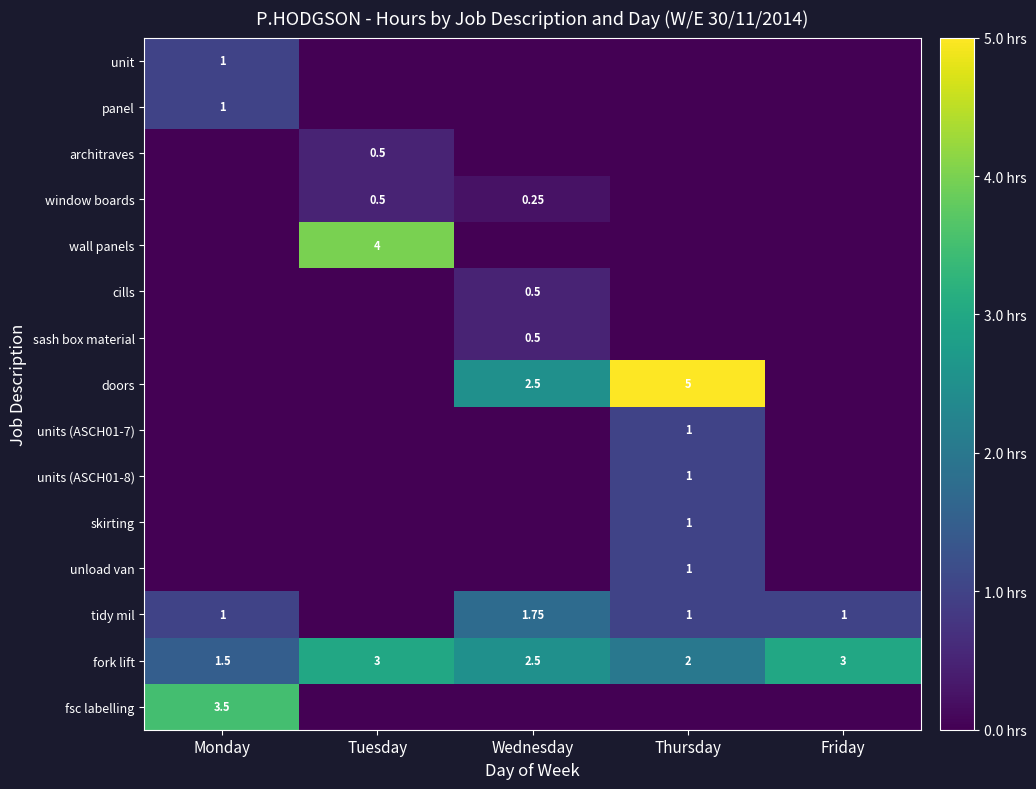

At which label is tidy mil closest to 0?

Tuesday